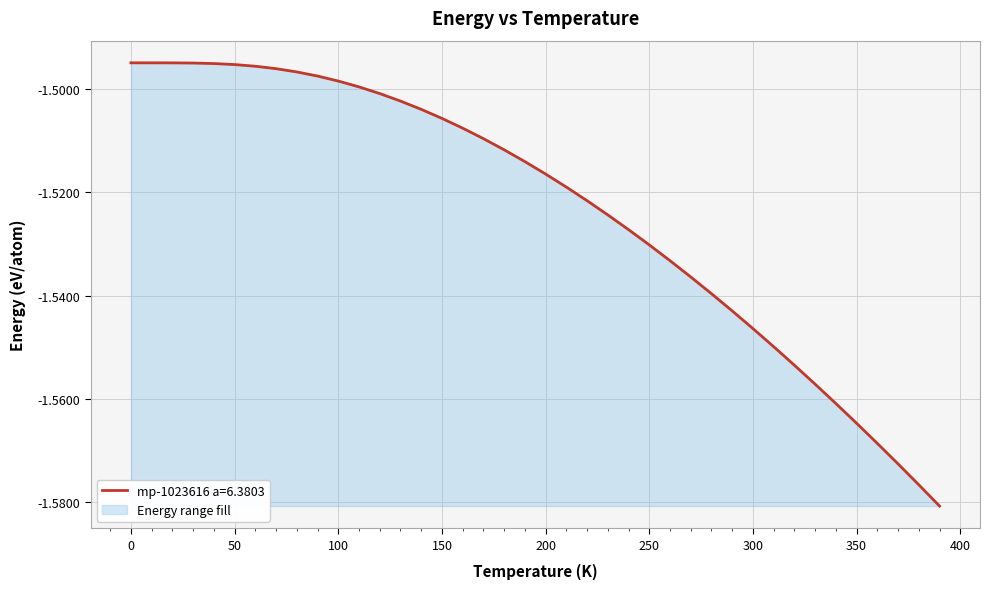

What is the minimum value shown in the chart?

-1.6